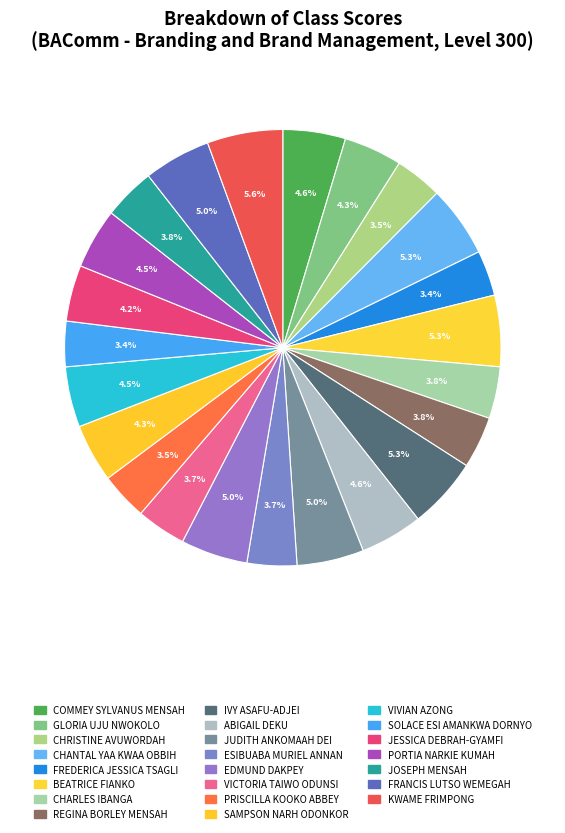

To the nearest percent, what percentage of the pie is BEATRICE FIANKO?

5%